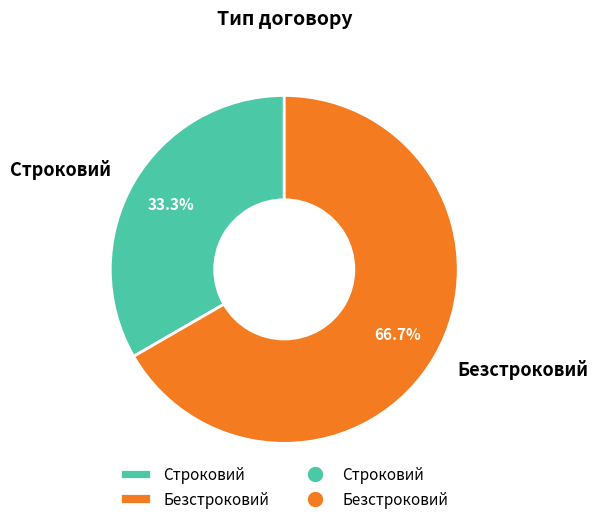

Rank the categories by value from highest to lowest.

Безстроковий, Строковий